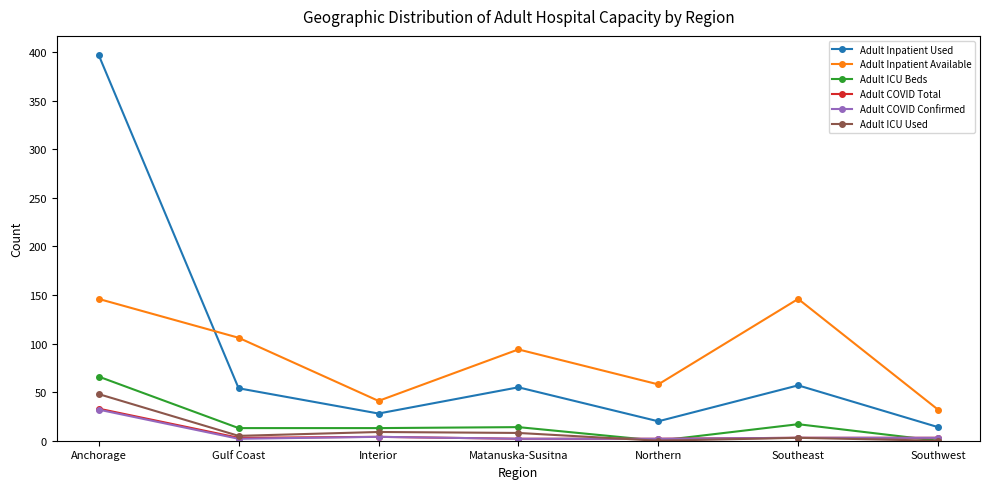

True or false: Adult ICU Beds has a value of 0 at Northern.

True